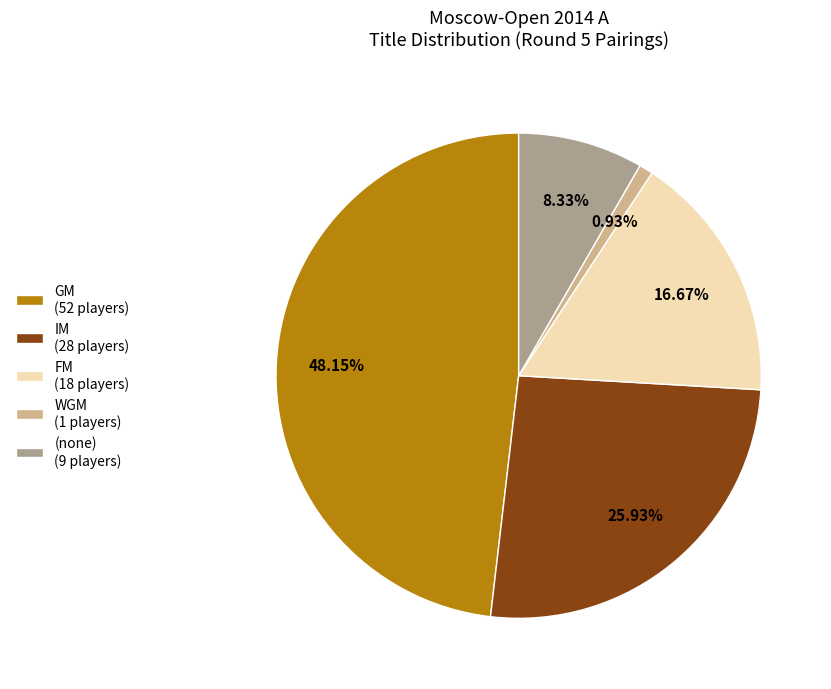

Which category has the biggest portion of the pie?

GM (52 players)